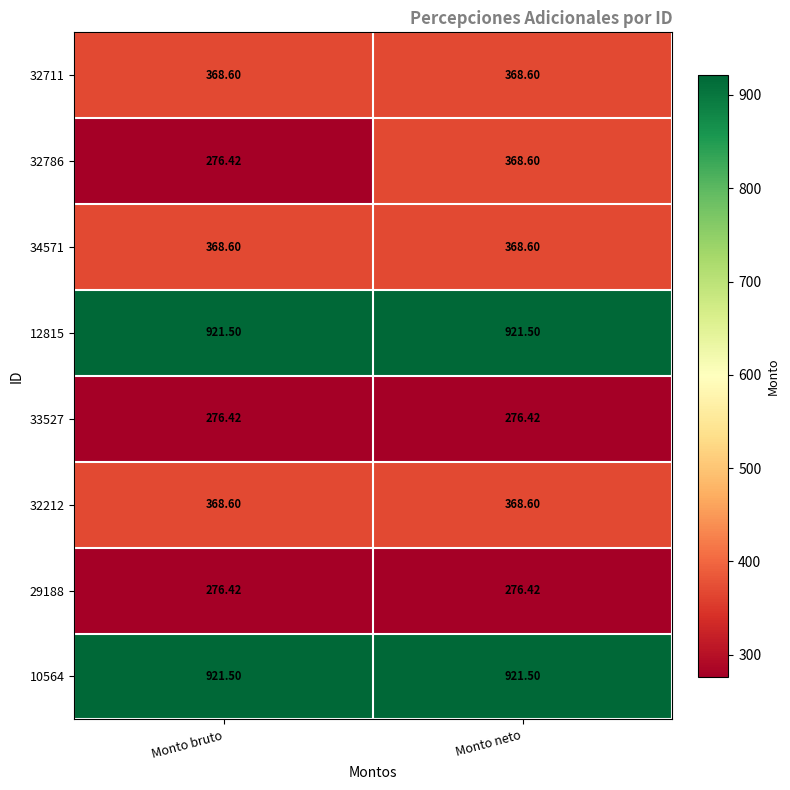

At which category is the sum across all series the highest?

Monto neto